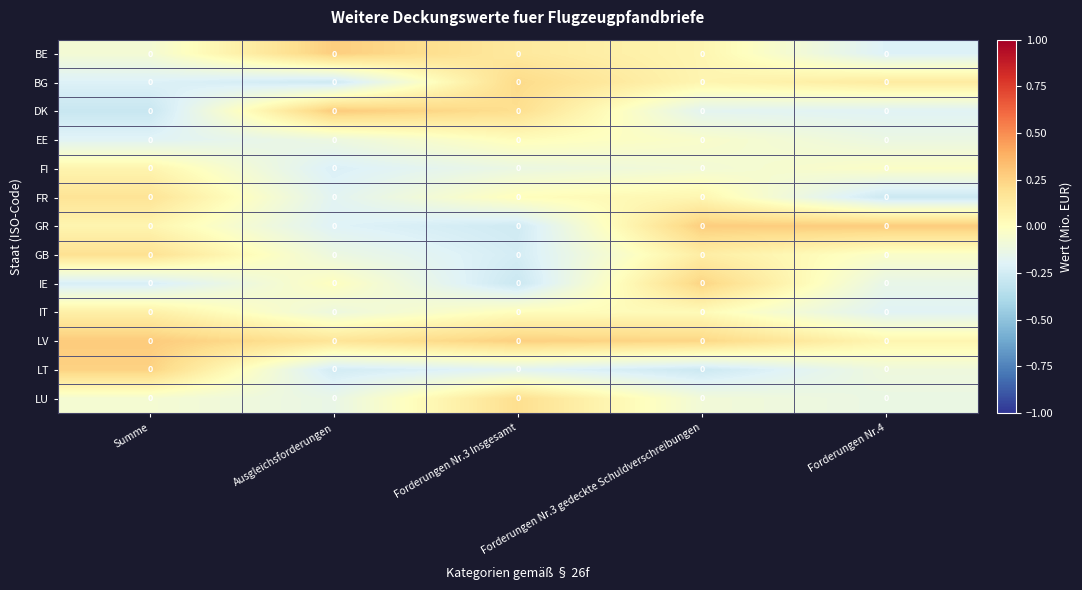

At which category is the sum across all series the highest?

Forderungen Nr.3 gedeckte Schuldverschreibungen